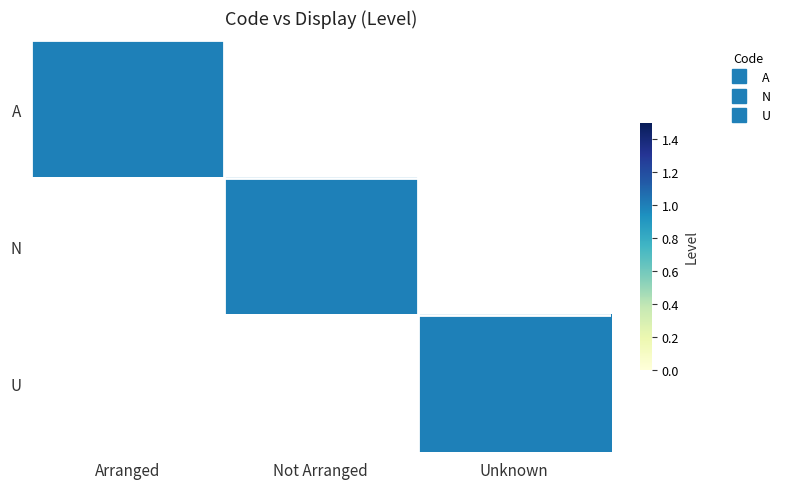

At how many categories does at least one series exceed 0?

3